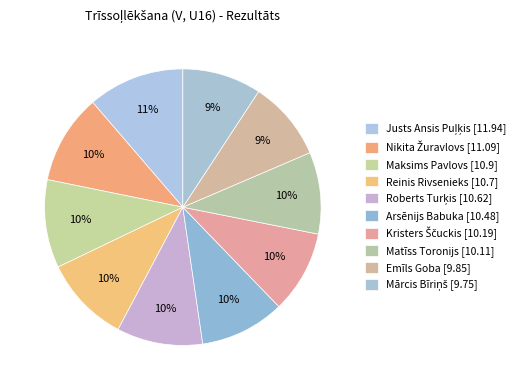

What is the change in value from Nikita Žuravlovs [11.09] to Arsēnijs Babuka [10.48]?

-0.6